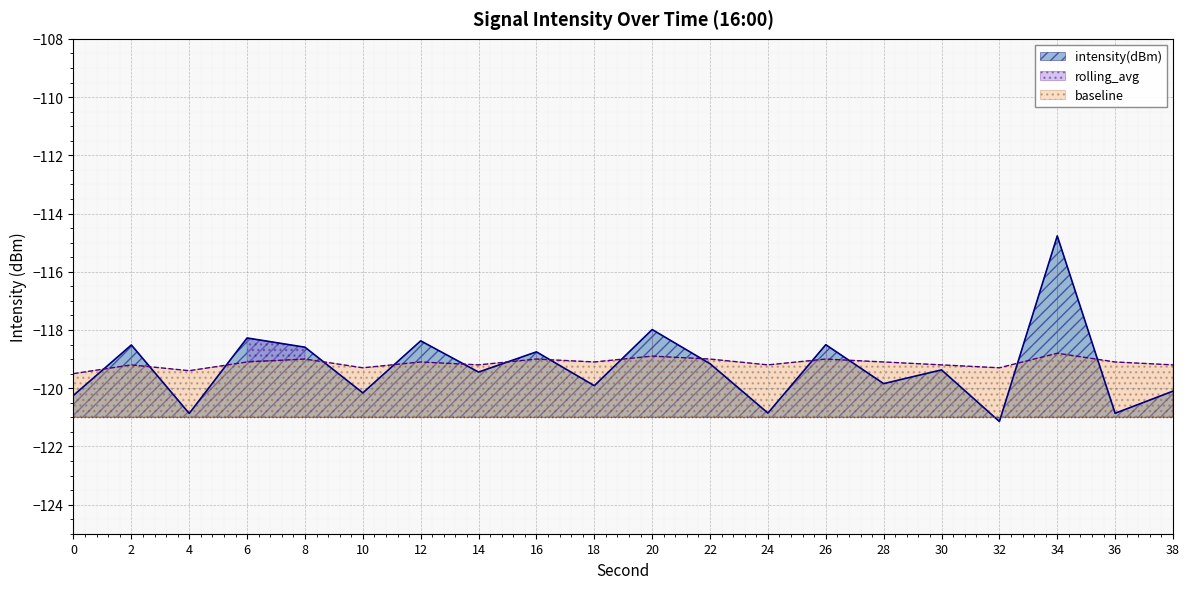

Which series has the largest range (max minus min)?

intensity(dBm)